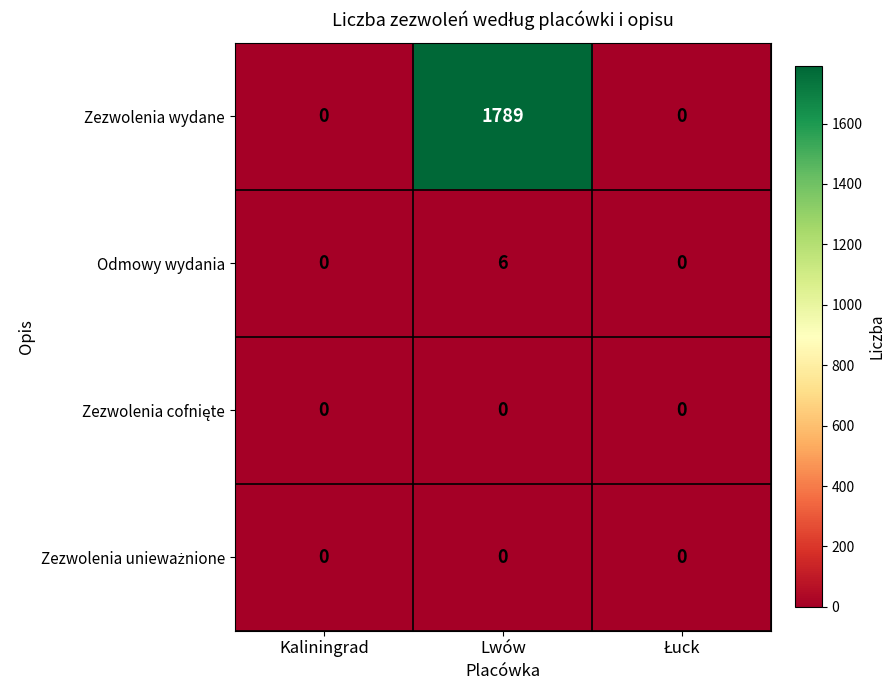

What is the maximum value shown in the chart?

1789